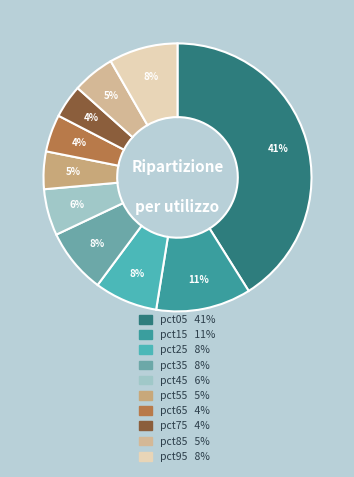

Which category has the biggest portion of the pie?

pct05